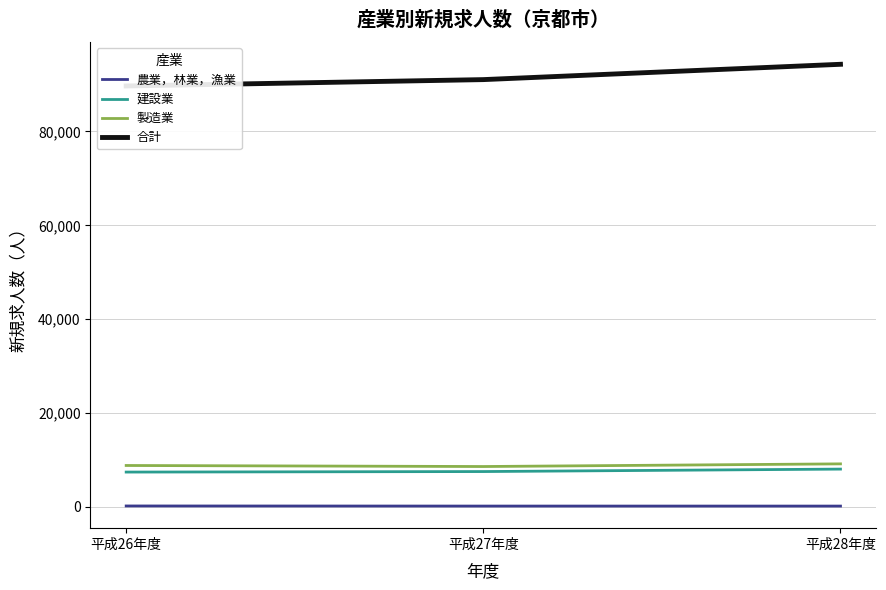

True or false: 建設業 has a value of 12015 at 平成28年度.

False